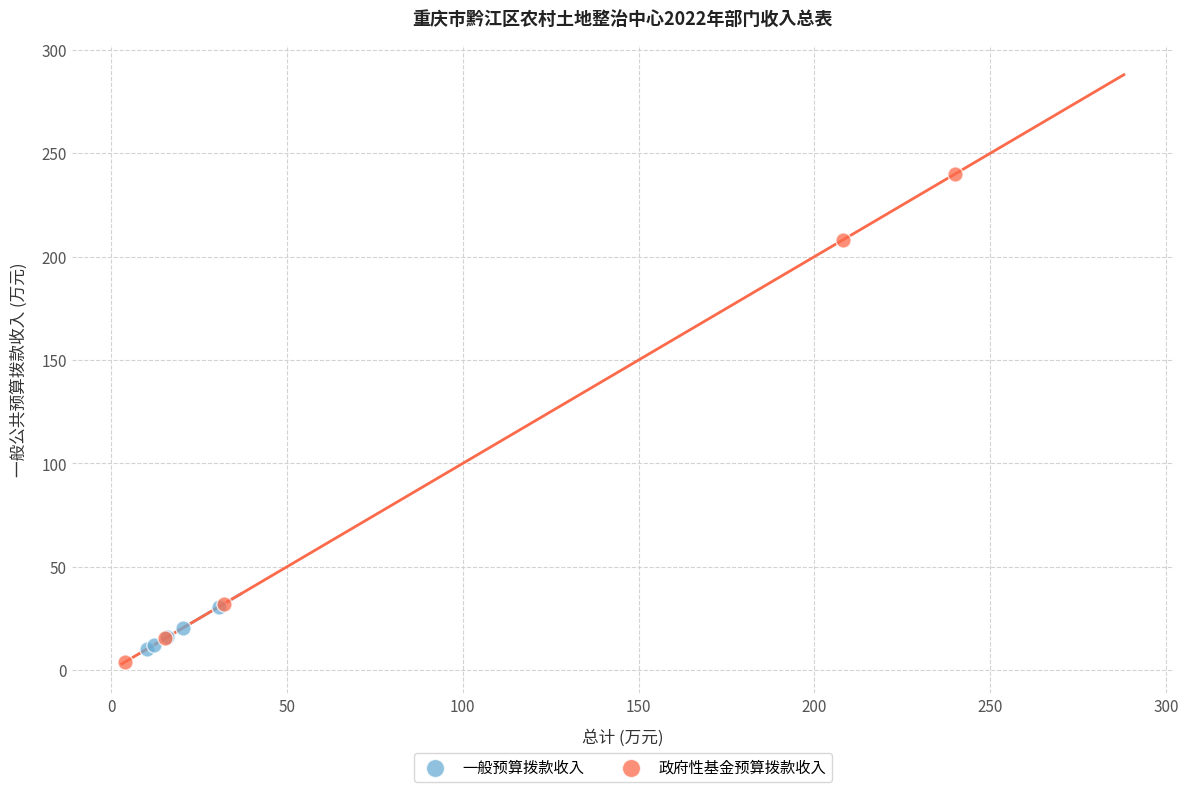

Which series has the widest spread of Y values?

政府性基金预算拨款收入